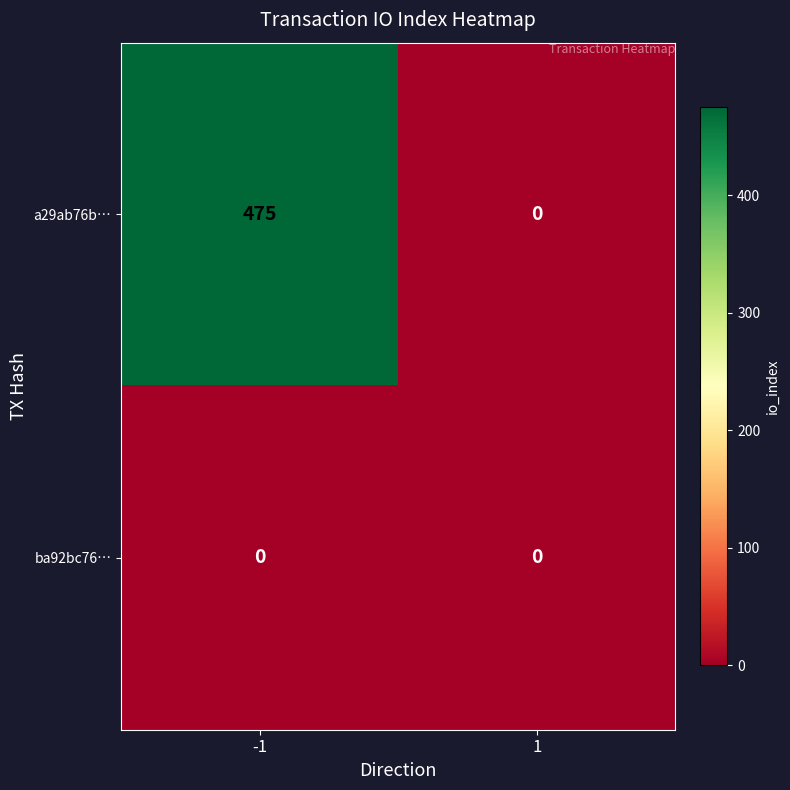

Reading right to left, extract all data points from this chart.

a29ab76b…: 0	475
ba92bc76…: 0	0